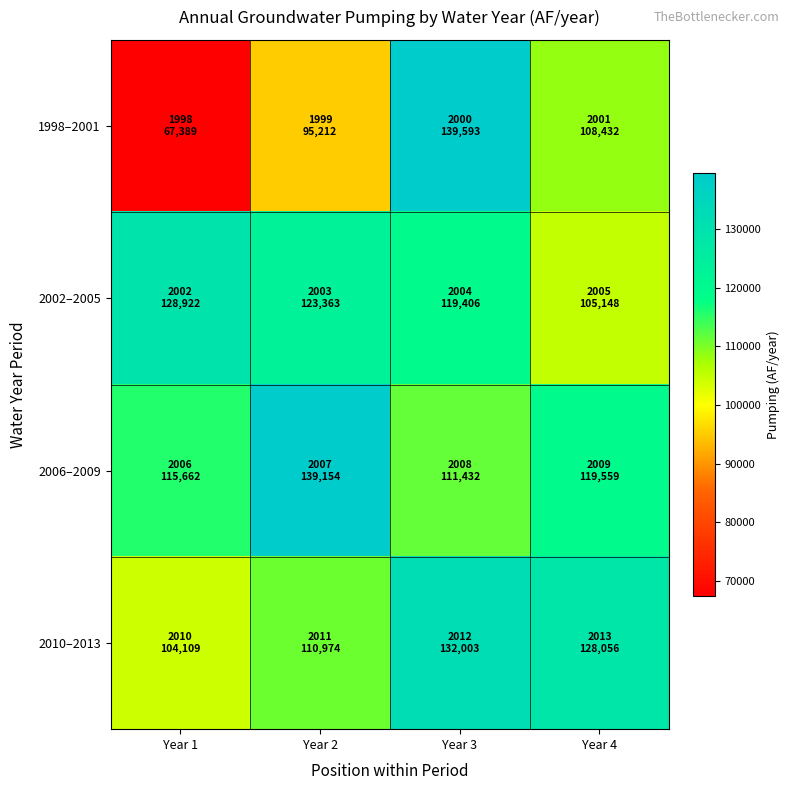

What is the difference between the highest and lowest values at Year 4?

22908